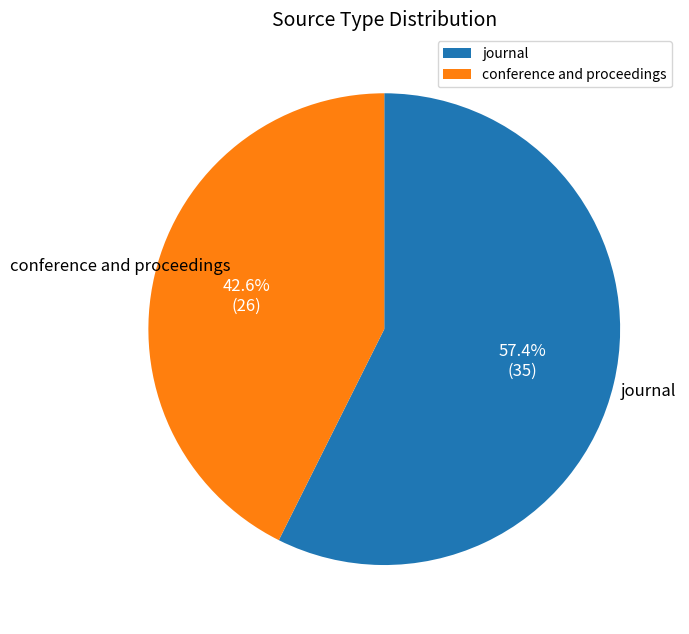

Which slice is the largest?

journal